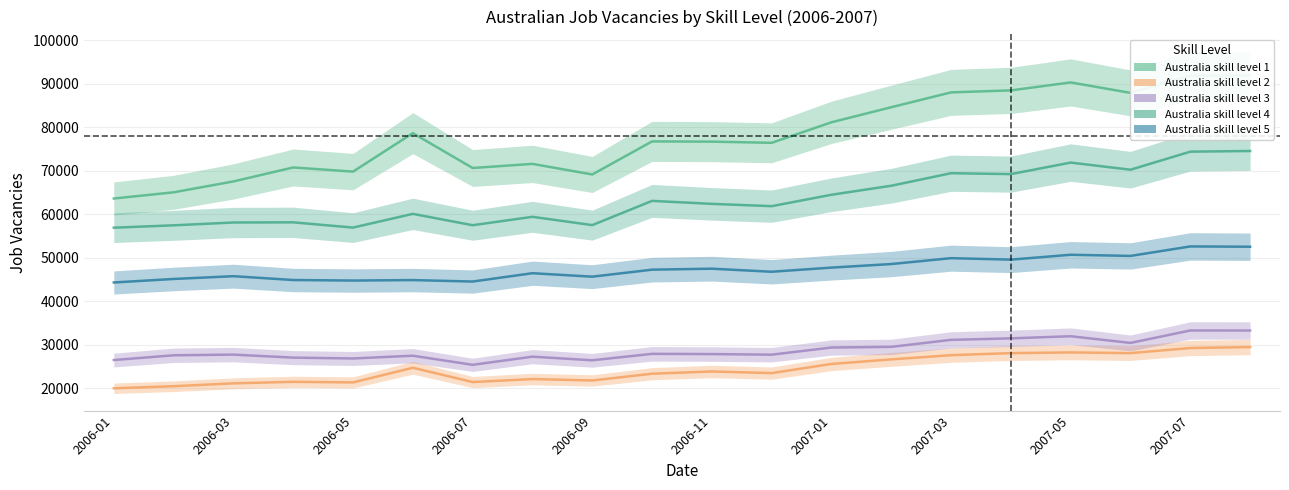

Count the number of data series in this chart.

5